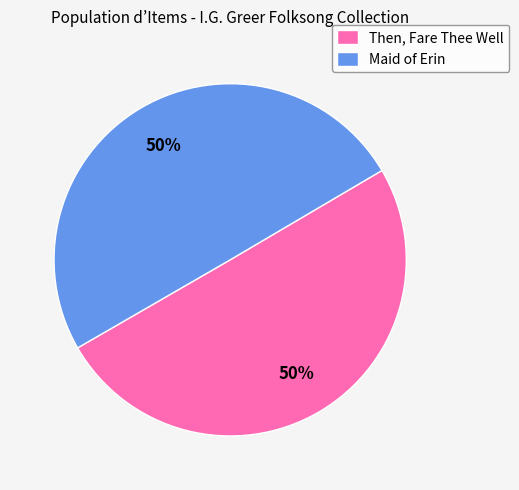

The Then, Fare Thee Well slice represents 50% of the pie. True or false?

True